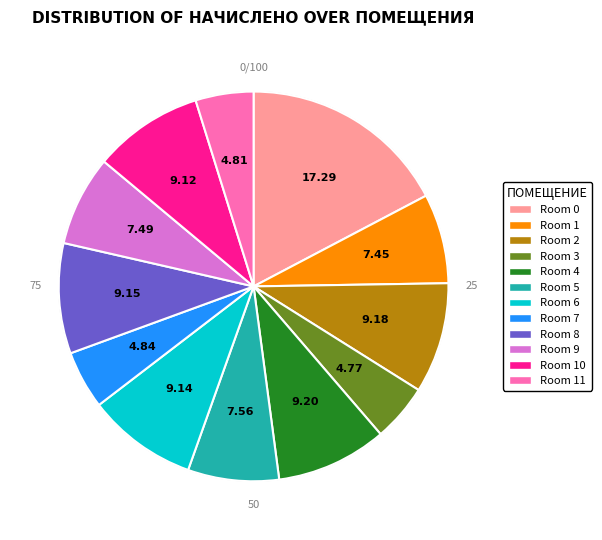

Is there any slice that represents more than half of the pie?

No